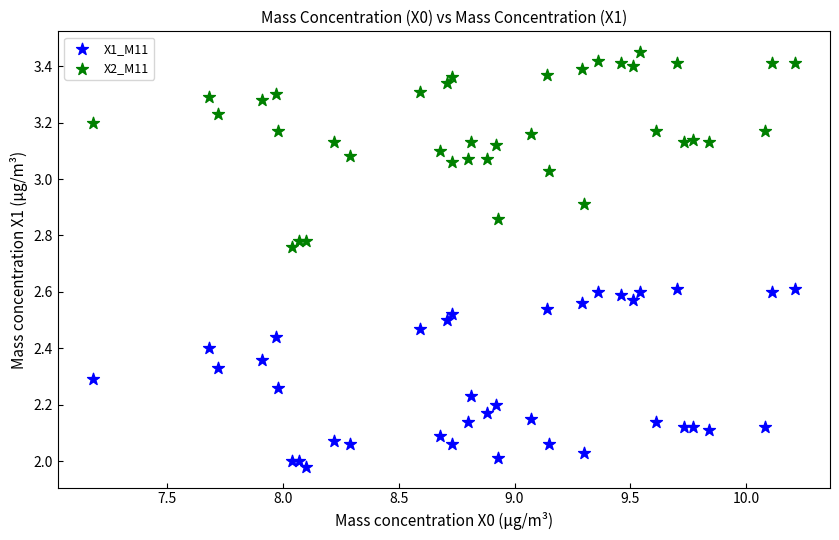

Which series contains the lowest Y value?

X1_M11